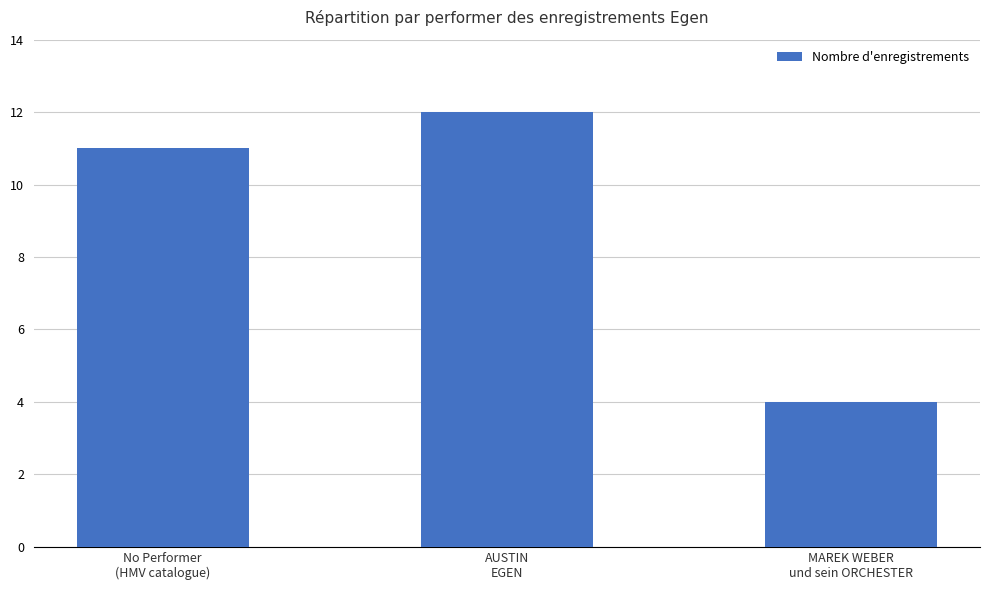

The chart shows a value of 12 at AUSTIN
EGEN. True or false?

True